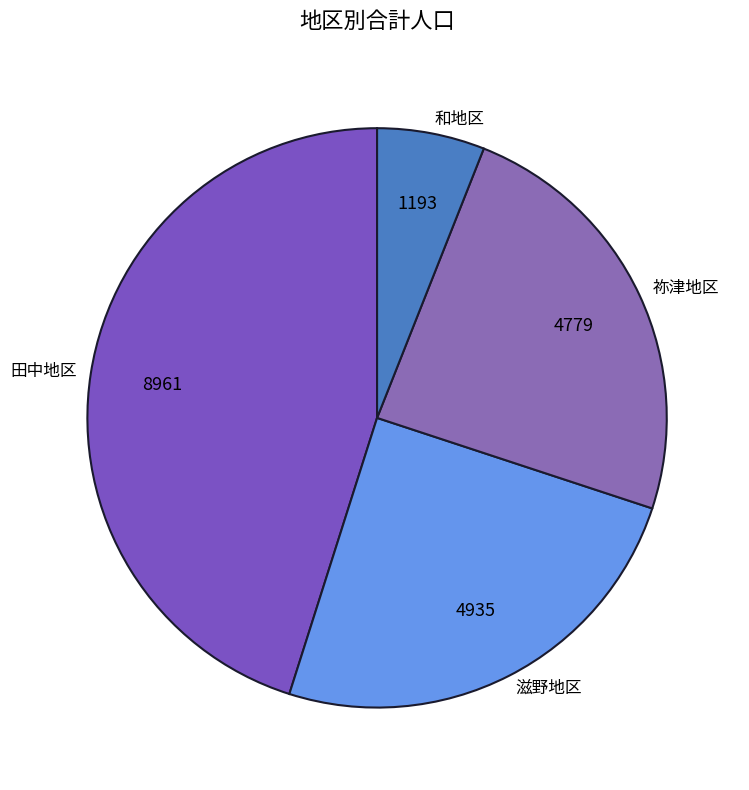

Is there a majority slice in this chart?

No